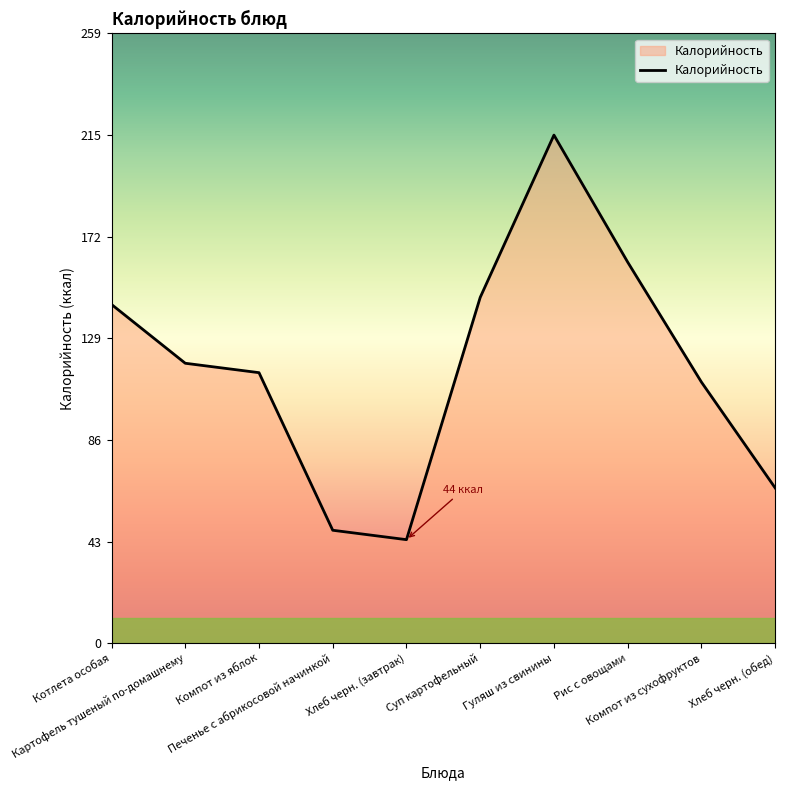

Read the value at Картофель тушеный по-домашнему.

119